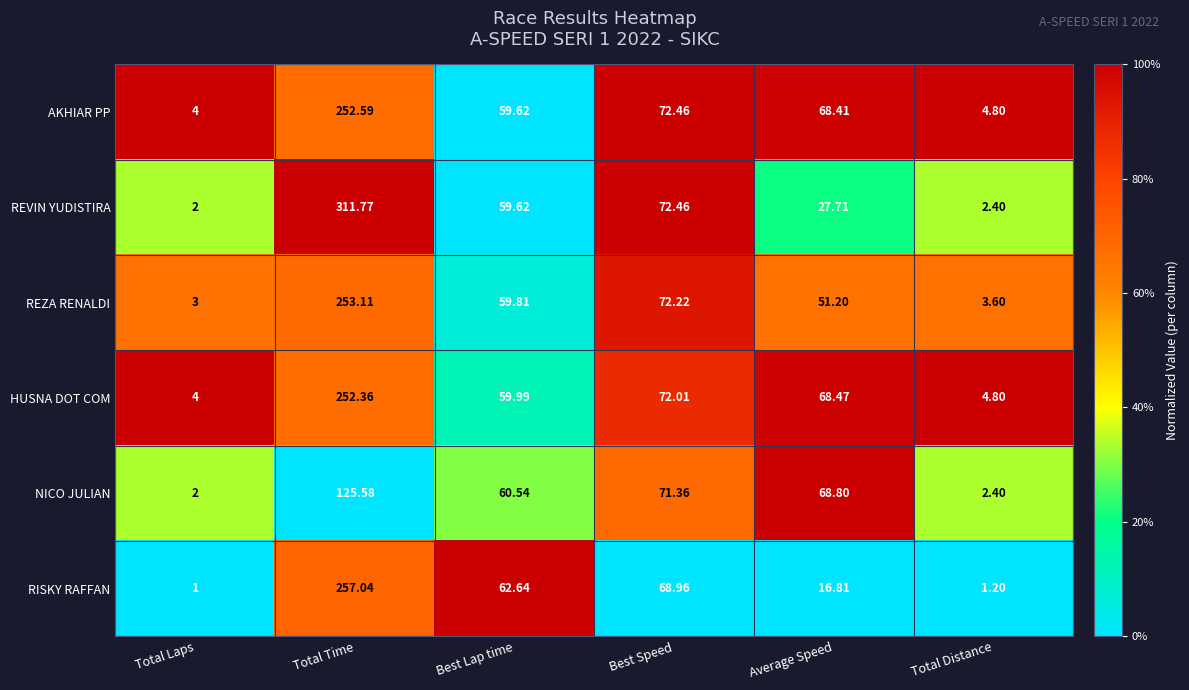

Which series has the largest range (max minus min)?

REVIN YUDISTIRA